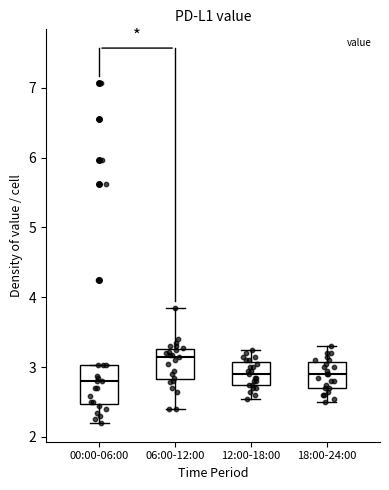

Reading left to right, transcribe this box plot: for each box, give where its median line is, the range the box spans, and where its two whiskers end, as read against the y-axis. The values are not printed on the chart, so give them approximately, as read against the axis.

00:00-06:00: median 2.8, box 2.5 to 3.0, whiskers 2.2 to 3.0
06:00-12:00: median 3.2, box 2.8 to 3.3, whiskers 2.4 to 3.9
12:00-18:00: median 2.9, box 2.8 to 3.1, whiskers 2.6 to 3.3
18:00-24:00: median 2.9, box 2.7 to 3.1, whiskers 2.5 to 3.3